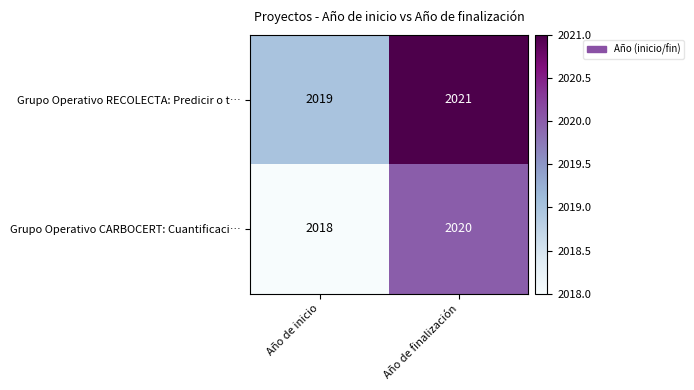

What is the sum of the Grupo Operativo CARBOCERT: Cuantificaci… values at Año de inicio and Año de finalización?

4038